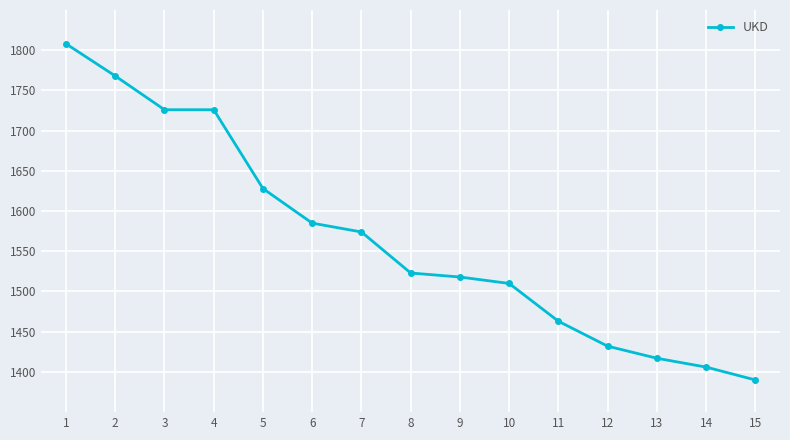

How many series are shown in this chart?

1